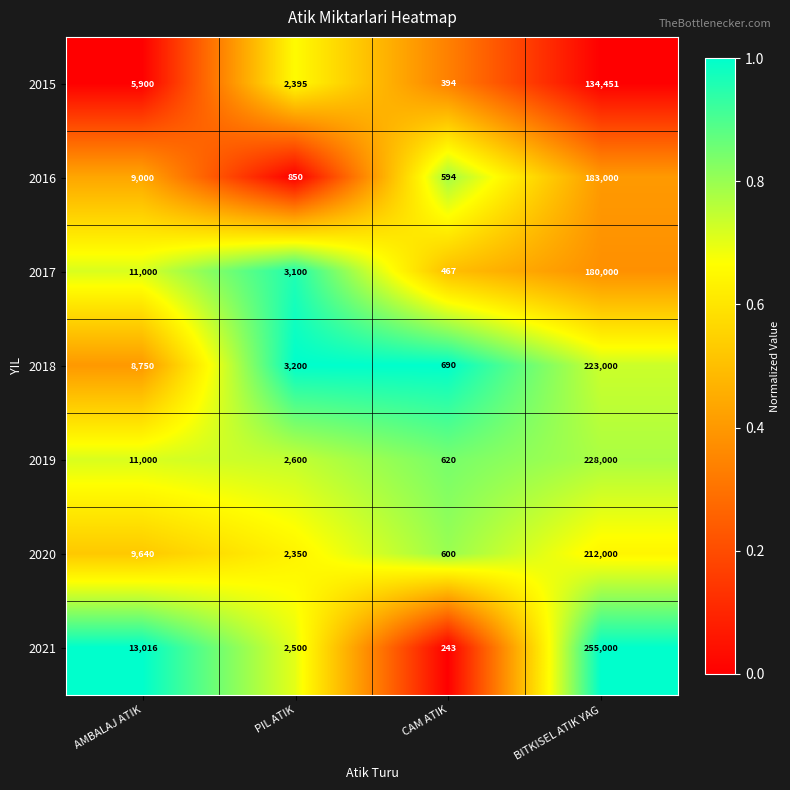

At which label does 2017 reach its minimum?

CAM ATIK